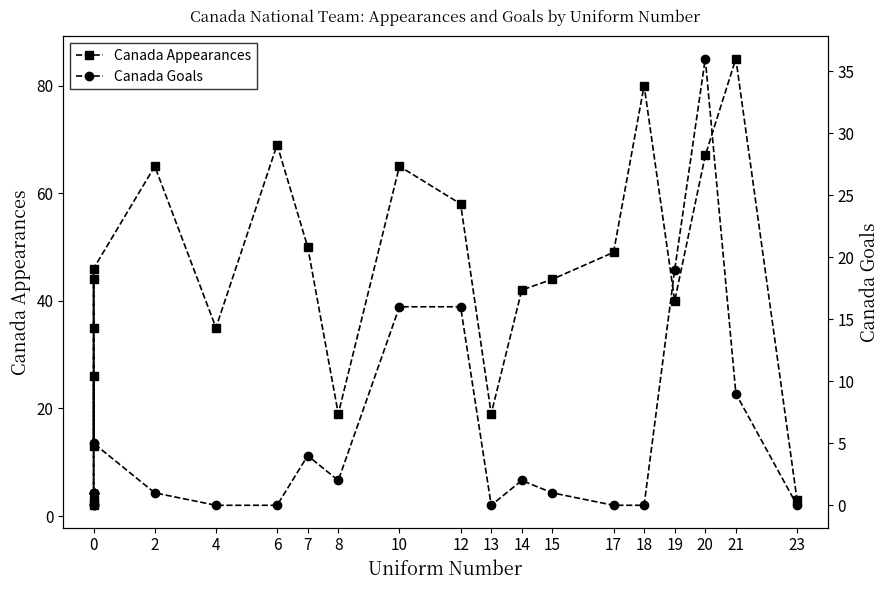

What is the difference between the maximum and minimum values in the Canada Appearances series?

83